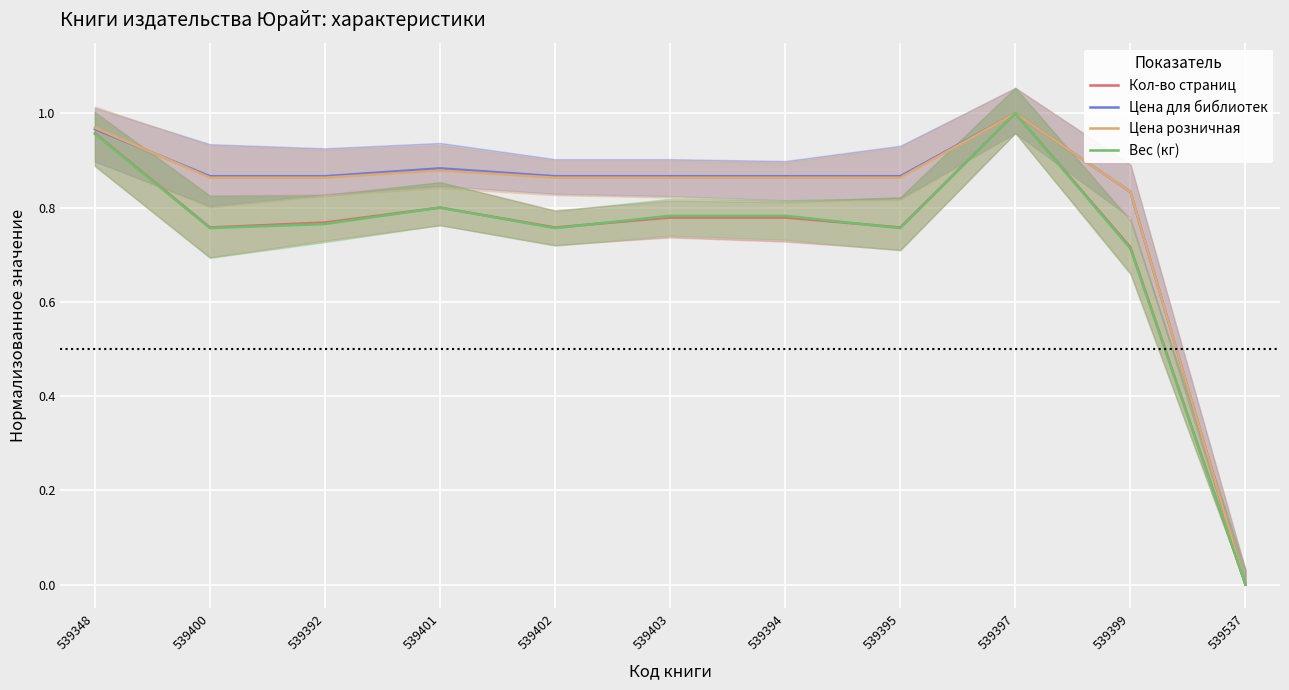

At how many categories does at least one series exceed 0?

10